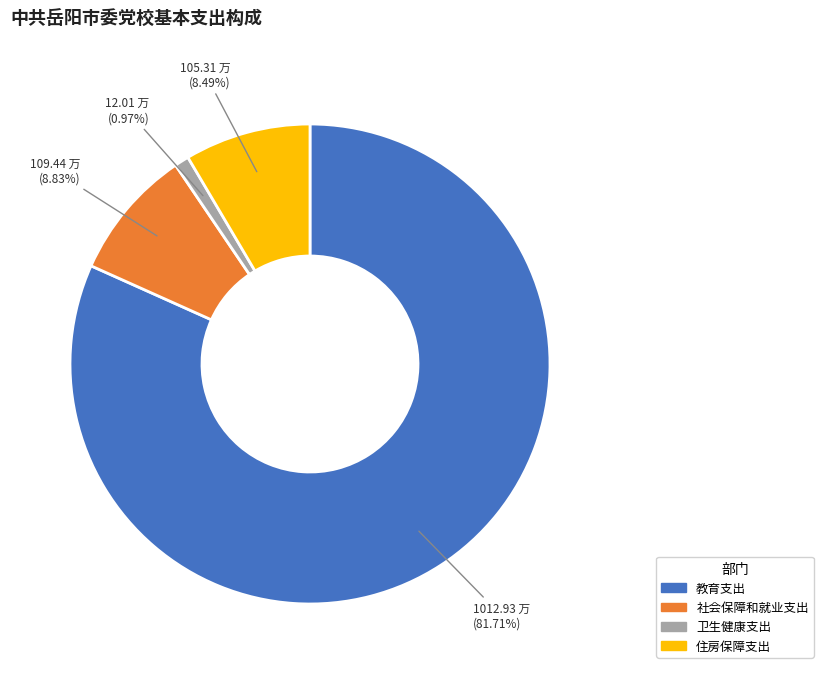

Which slice is the largest?

教育支出